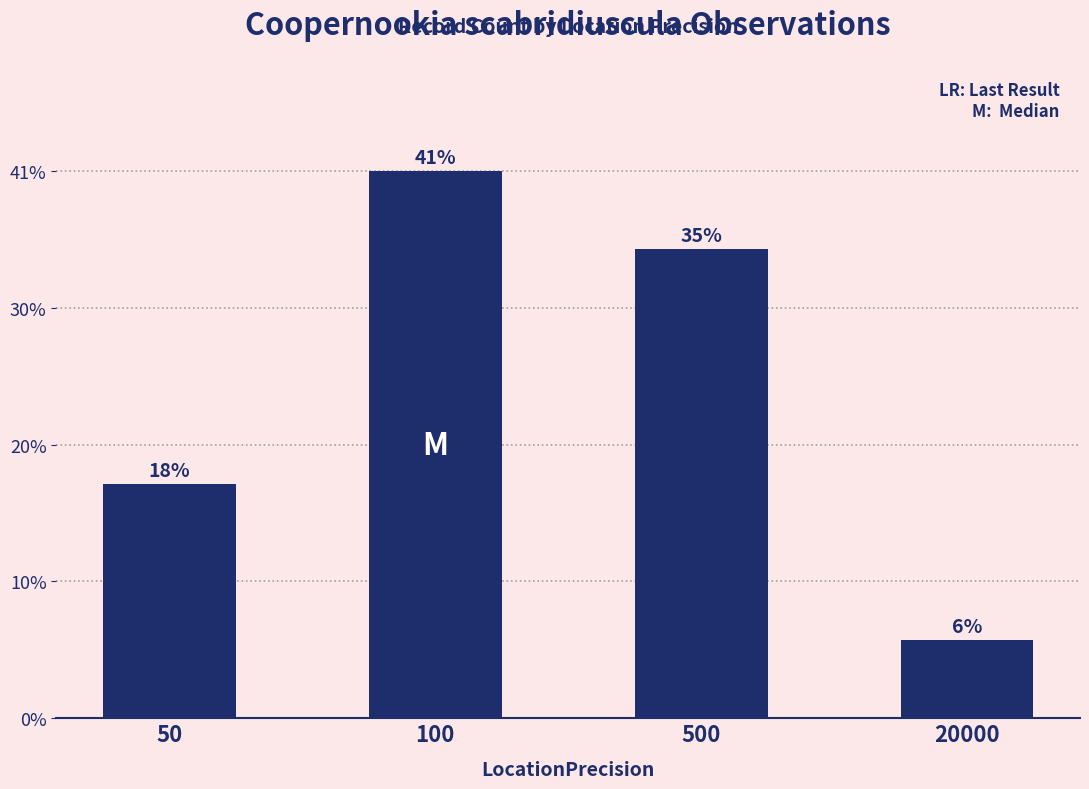

Approximately how many times larger is the value at 500 compared to 50?

2.0